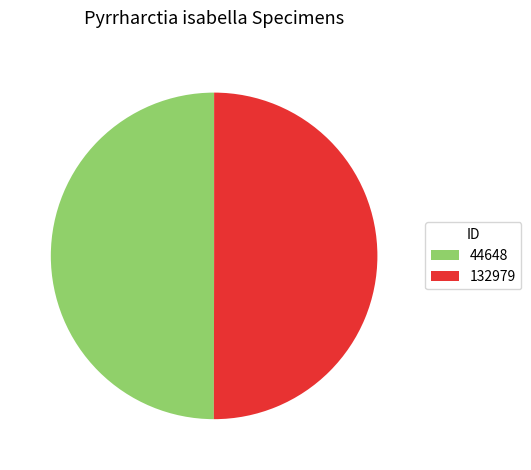

How many slices are in this pie chart?

2